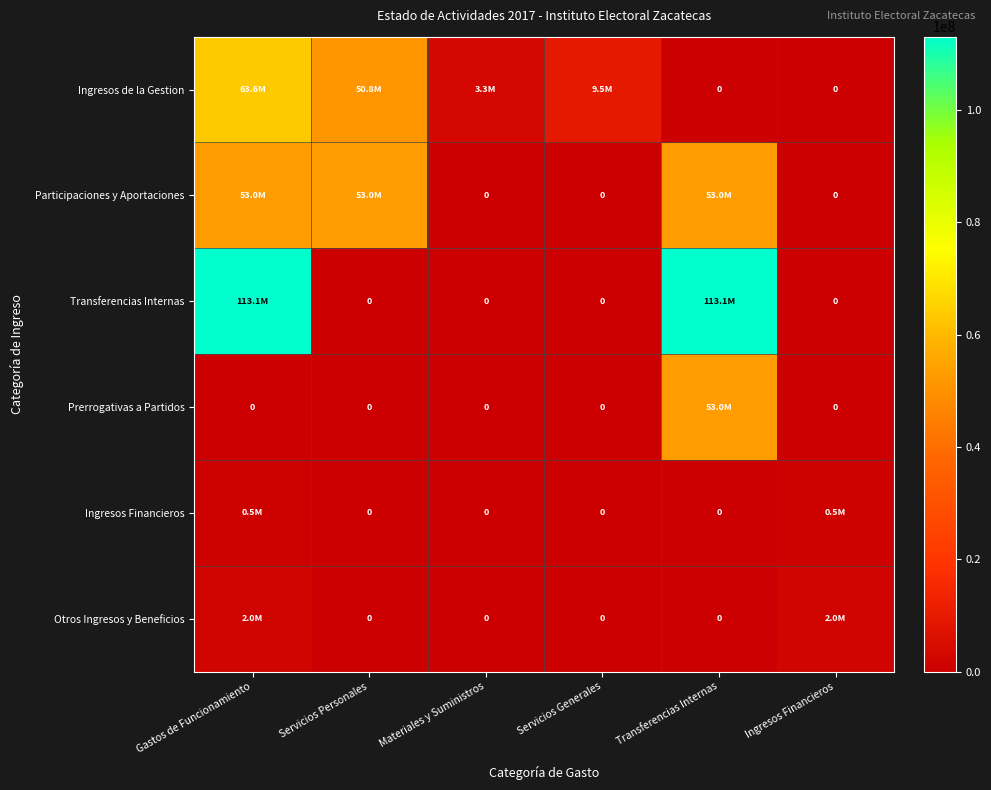

Rank the series at Servicios Personales from lowest to highest value.

Transferencias Internas, Prerrogativas a Partidos, Ingresos Financieros, Otros Ingresos y Beneficios, Ingresos de la Gestion, Participaciones y Aportaciones